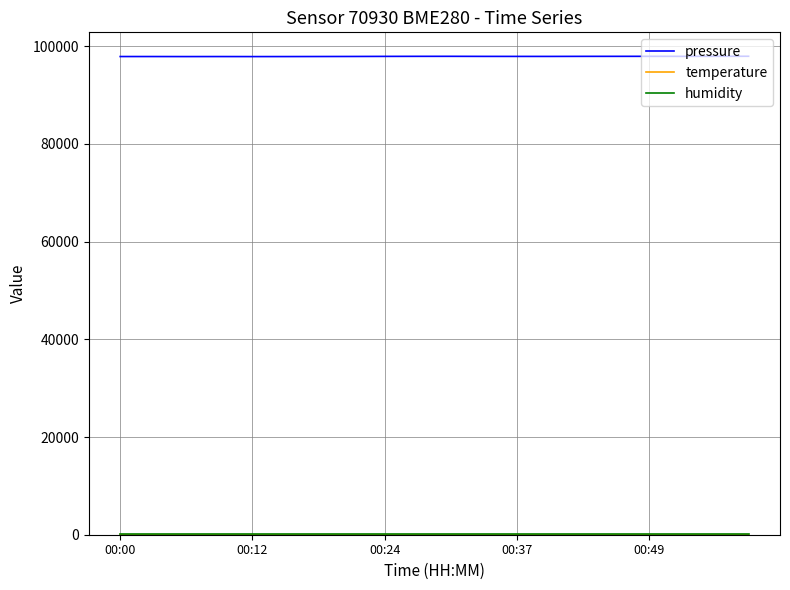

Which series has the largest total across all categories?

pressure